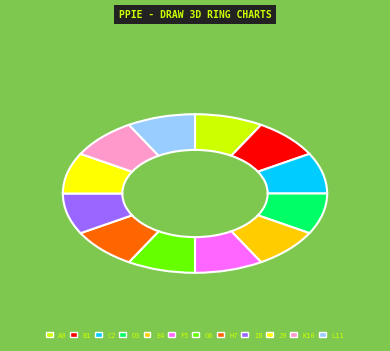

Does any single category account for the majority?

No